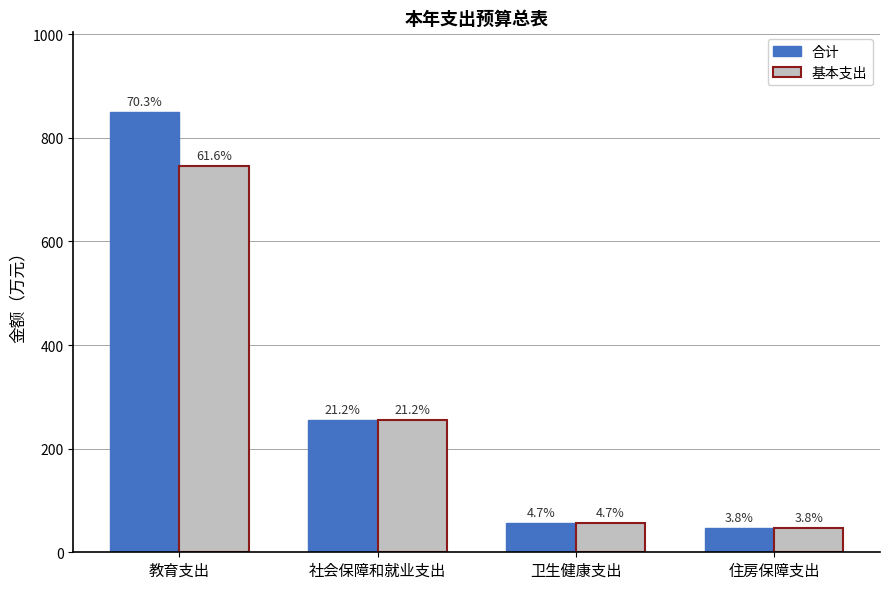

Reading left to right, what are all the values shown in this chart?

合计: 850.6	256.0	57.0	46.0
基本支出: 745.3	256.0	57.0	46.0